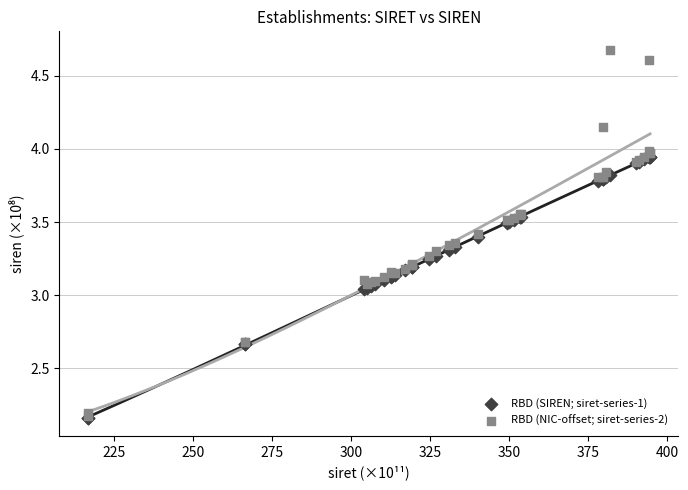

Which series contains the highest Y value?

RBD (NIC-offset; siret-series-2)